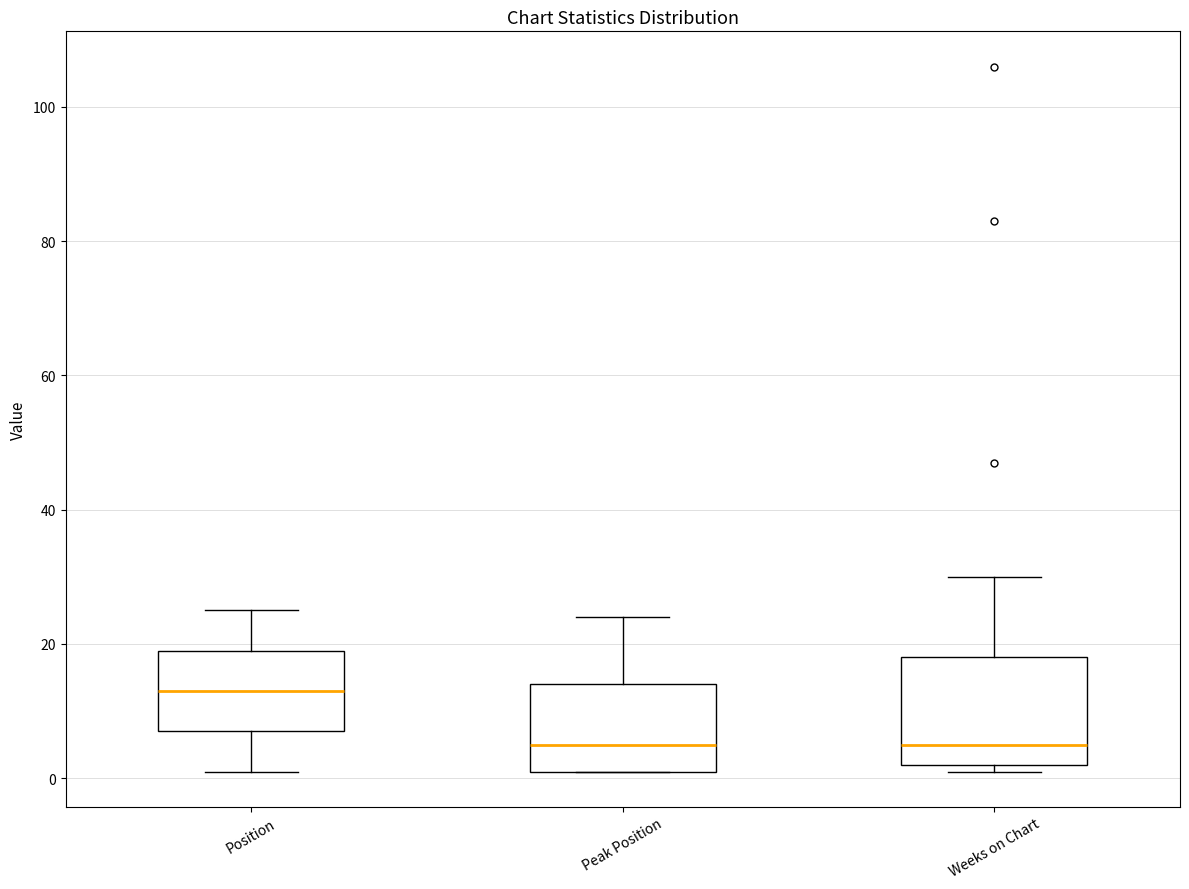

Which box is the tallest, from its lower edge to its upper edge?

Weeks on Chart